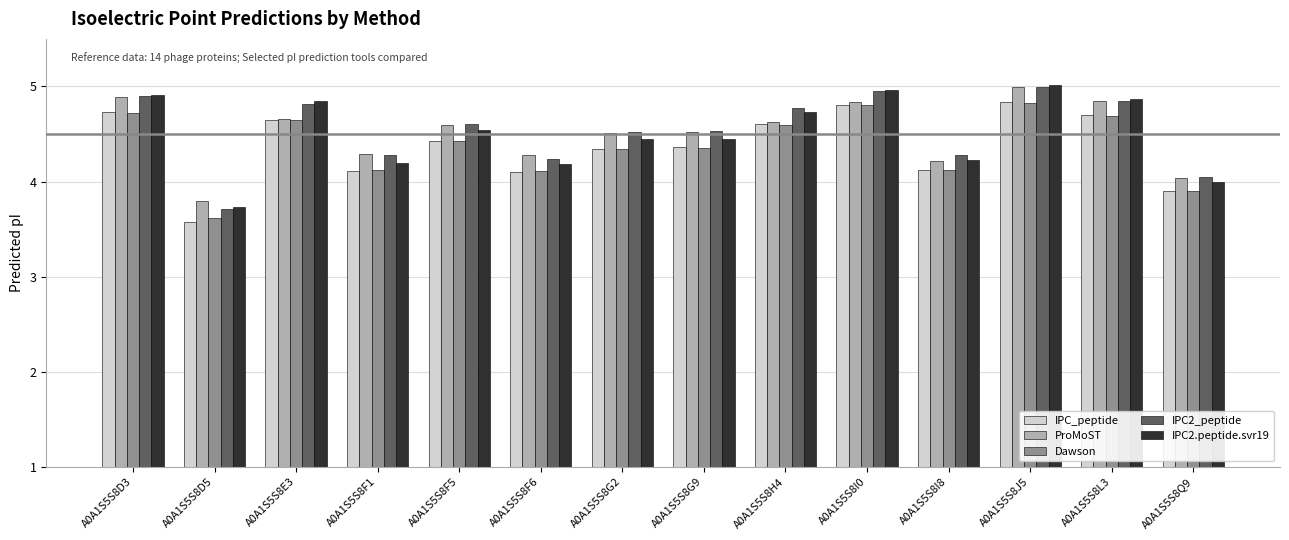

How many values in the IPC2_peptide series are below 4?

1